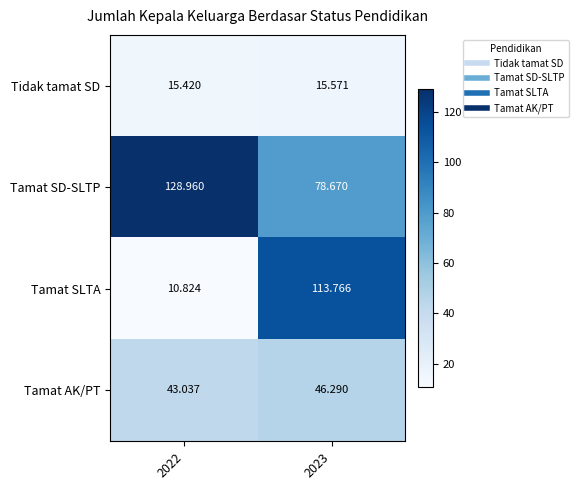

What is the total value across all series at 2022?

198.2